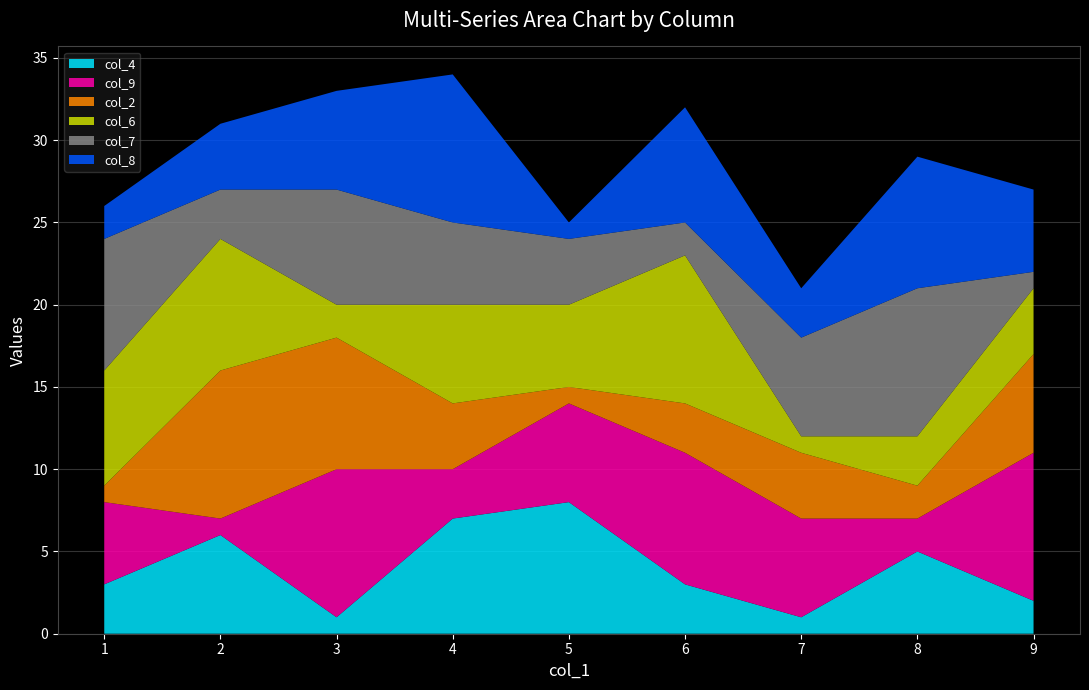

Reading left to right, extract all data points from this chart.

col_4: 3	6	1	7	8	3	1	5	2
col_9: 5	1	9	3	6	8	6	2	9
col_2: 1	9	8	4	1	3	4	2	6
col_6: 7	8	2	6	5	9	1	3	4
col_7: 8	3	7	5	4	2	6	9	1
col_8: 2	4	6	9	1	7	3	8	5